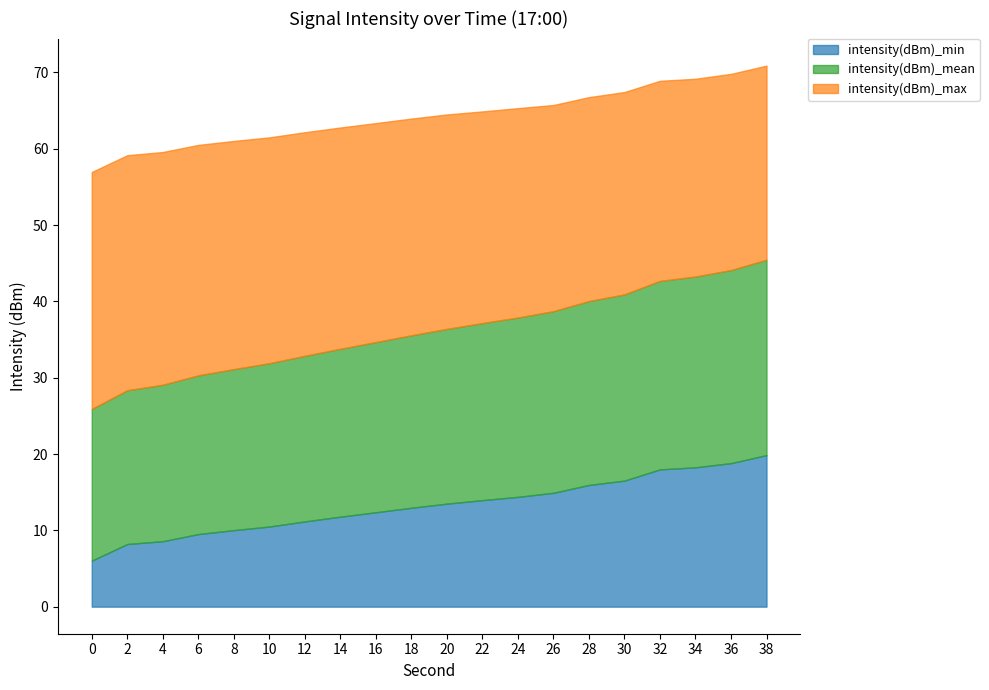

The intensity(dBm)_min series shows 5.9 at 24. True or false?

False